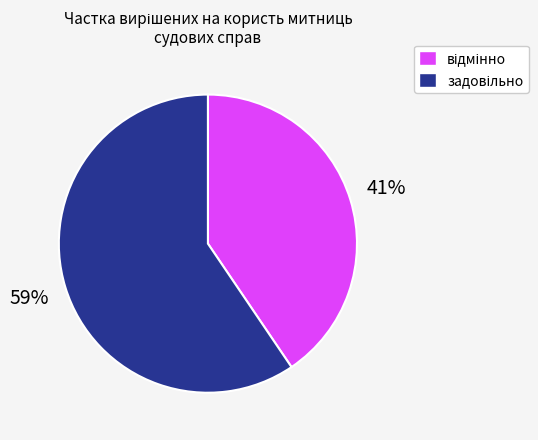

To the nearest percent, what is the average slice percentage?

50%